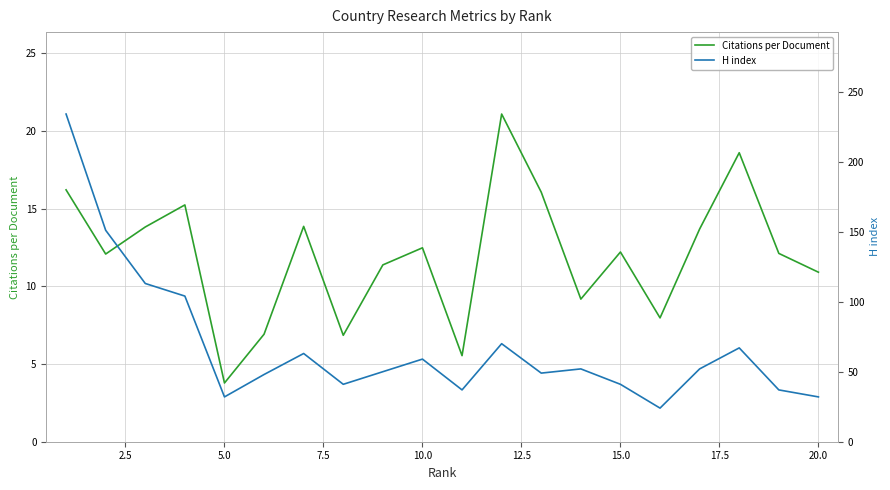

What is the value of the Citations per Document point at the 7th from the left?

13.9